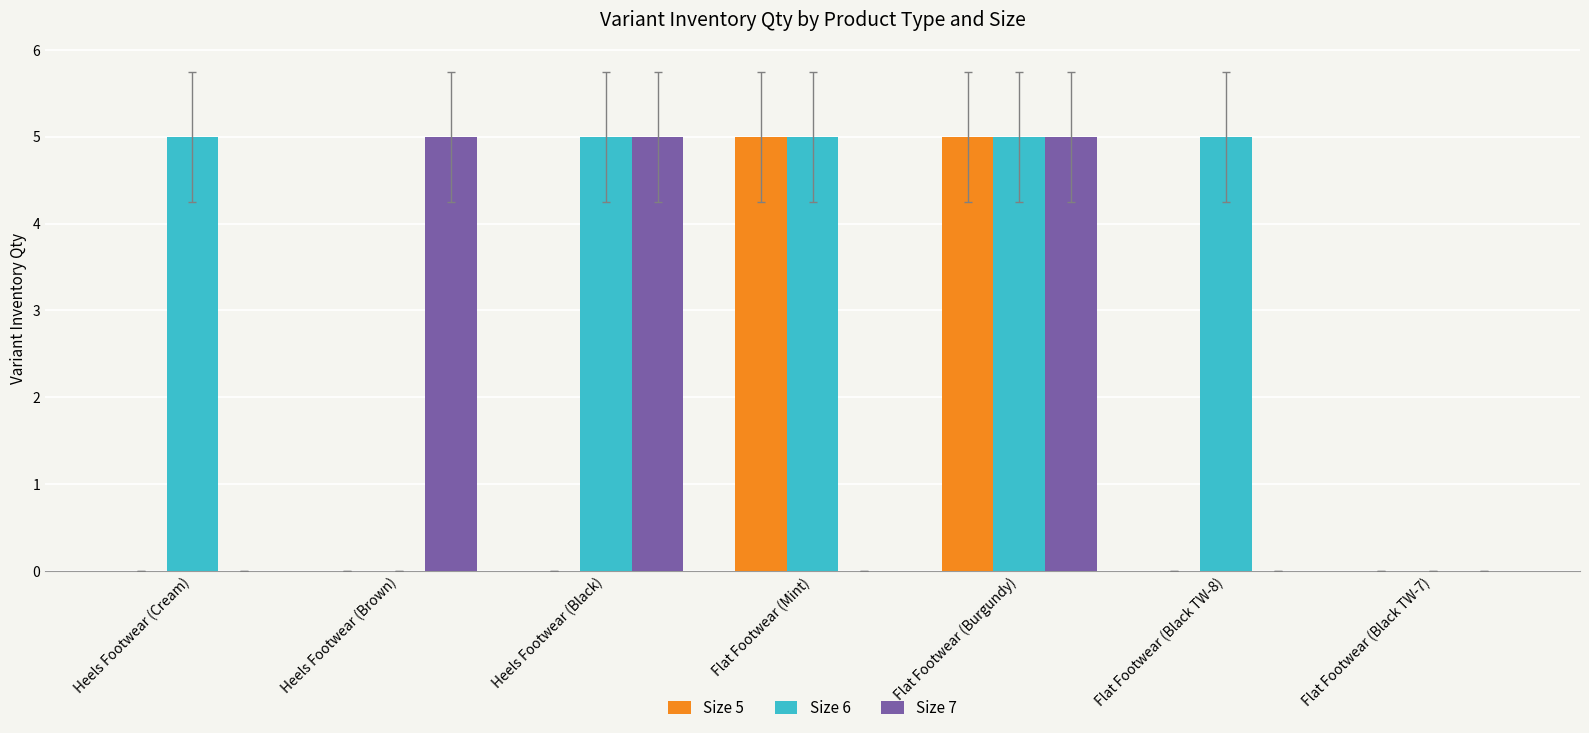

Are the bars grouped side by side (vs. stacked)?

Yes